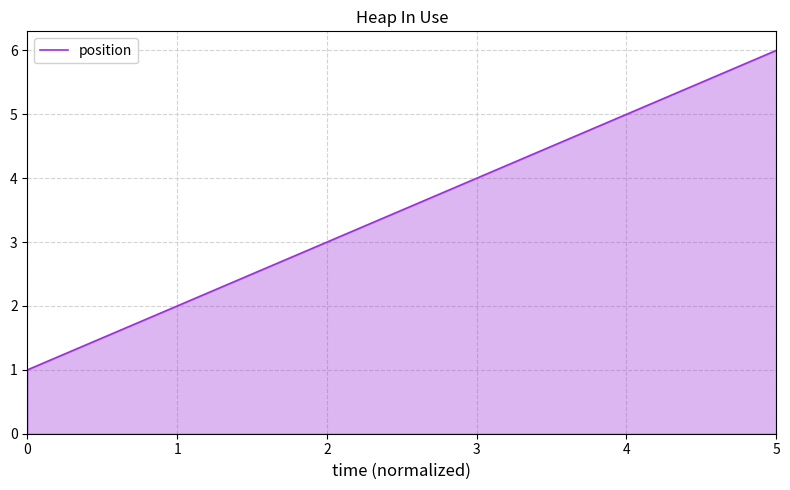

How many values are below 4?

3